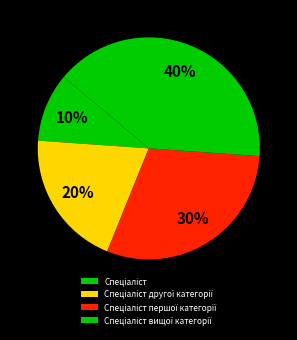

How many segments does this pie chart have?

4